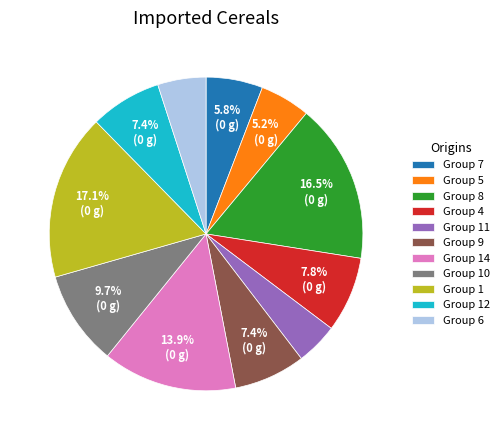

Does any single category account for the majority?

No